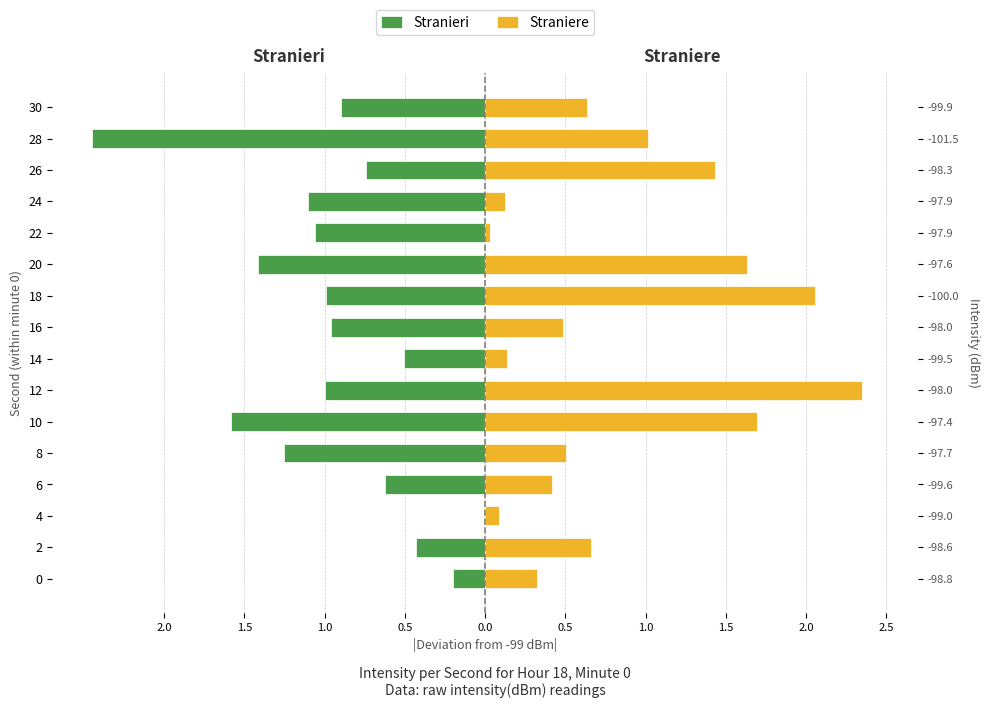

At how many categories does at least one series exceed -2?

16